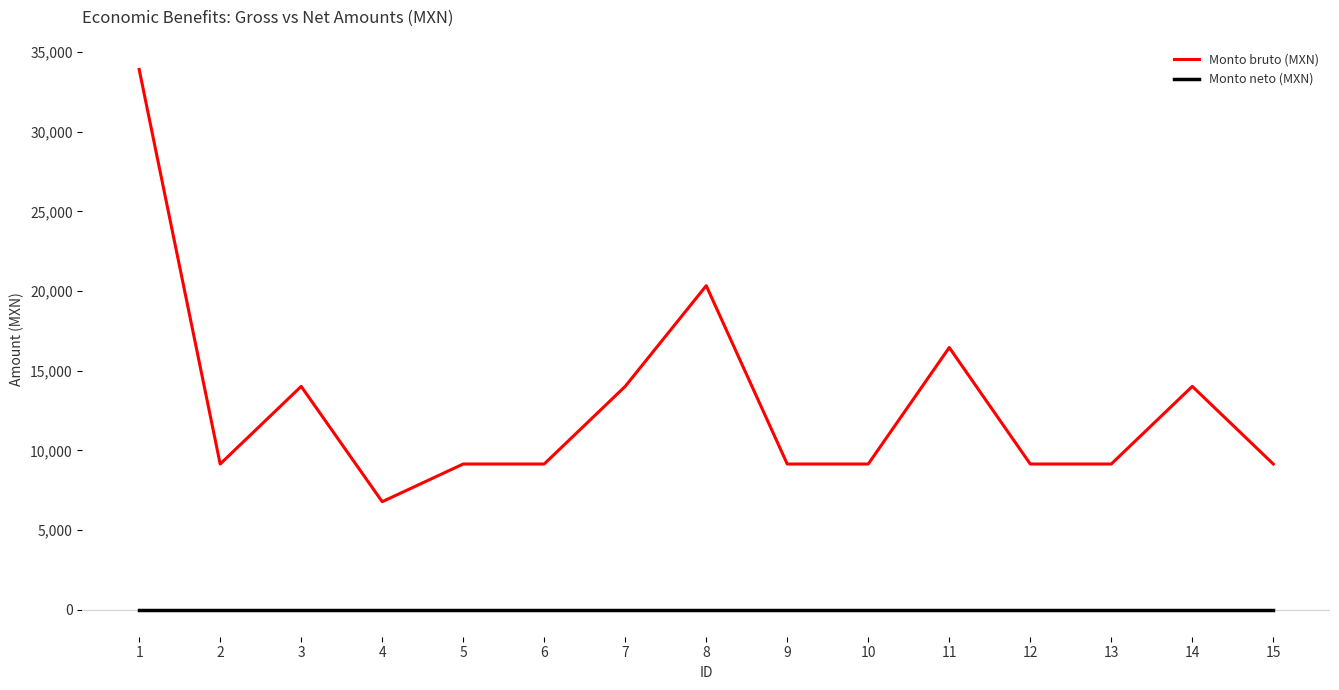

Reading left to right, transcribe all the data shown in this chart.

Monto bruto (MXN): 33904.0	9143.5	14015.5	6778.0	9143.5	9143.5	14015.5	20334.0	9143.5	9143.5	16453.0	9143.5	9143.5	14015.5	9143.5
Monto neto (MXN): 0.0	0.0	0.0	0.0	0.0	0.0	0.0	0.0	0.0	0.0	0.0	0.0	0.0	0.0	0.0